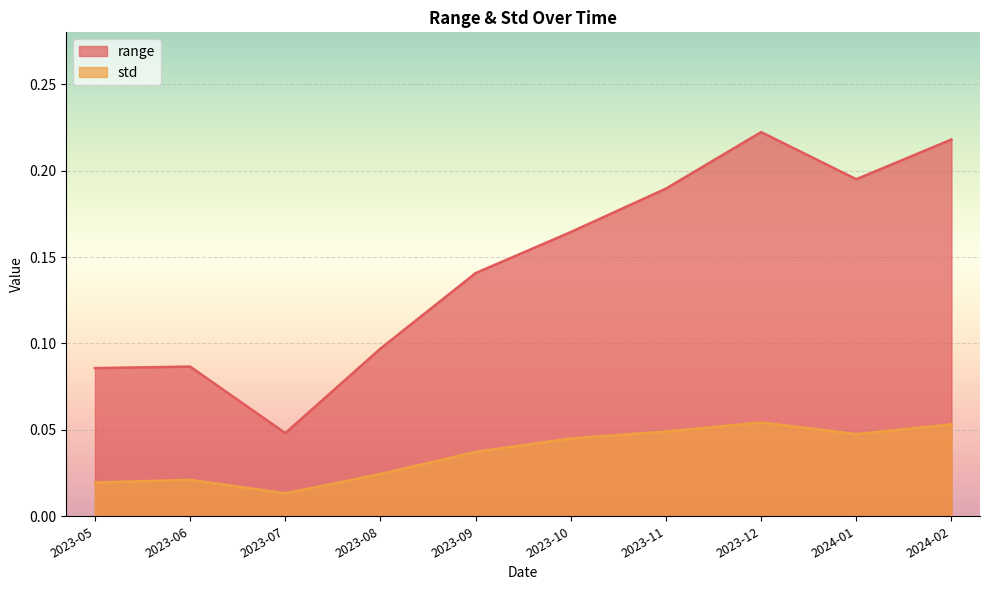

Reading right to left, transcribe all the data shown in this chart.

range: 0.2	0.2	0.2	0.2	0.2	0.1	0.1	0.0	0.1	0.1
std: 0.1	0.0	0.1	0.0	0.0	0.0	0.0	0.0	0.0	0.0